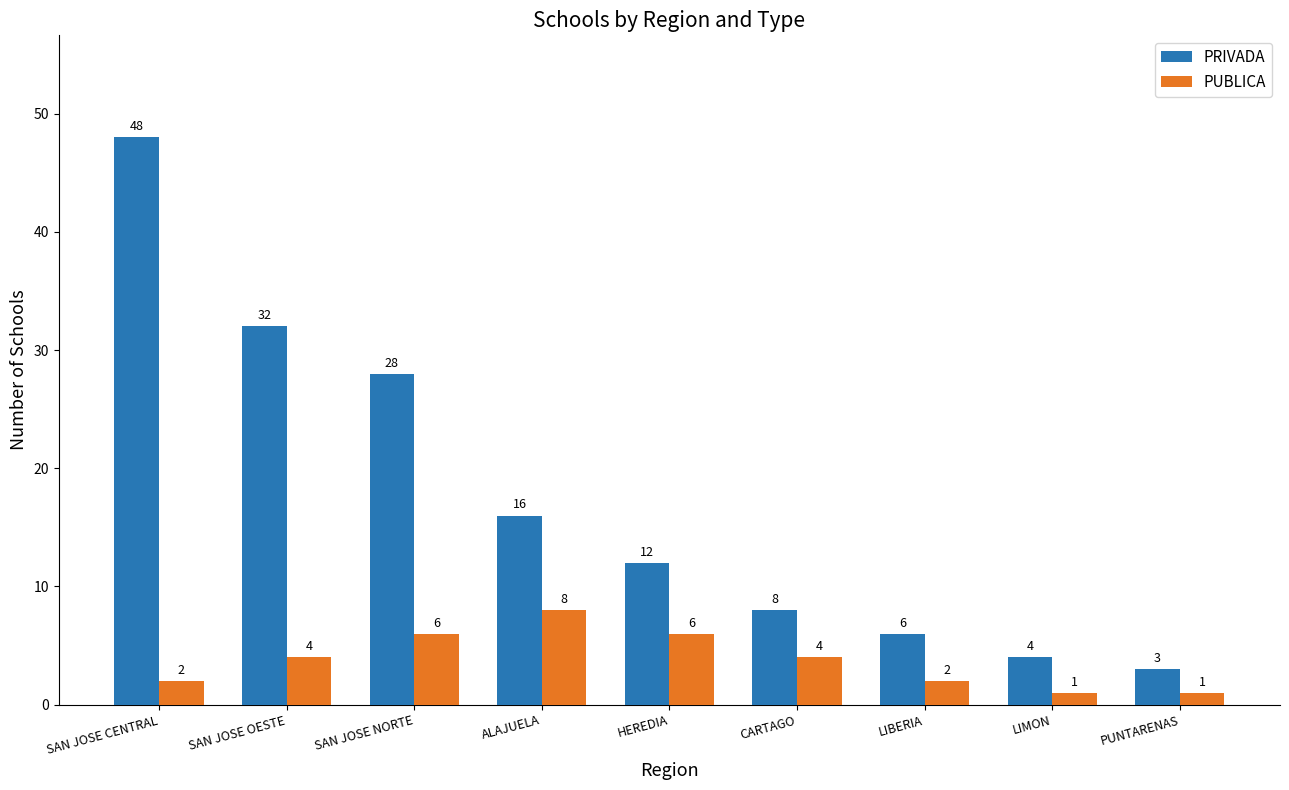

What is the total value across all series at LIBERIA?

8